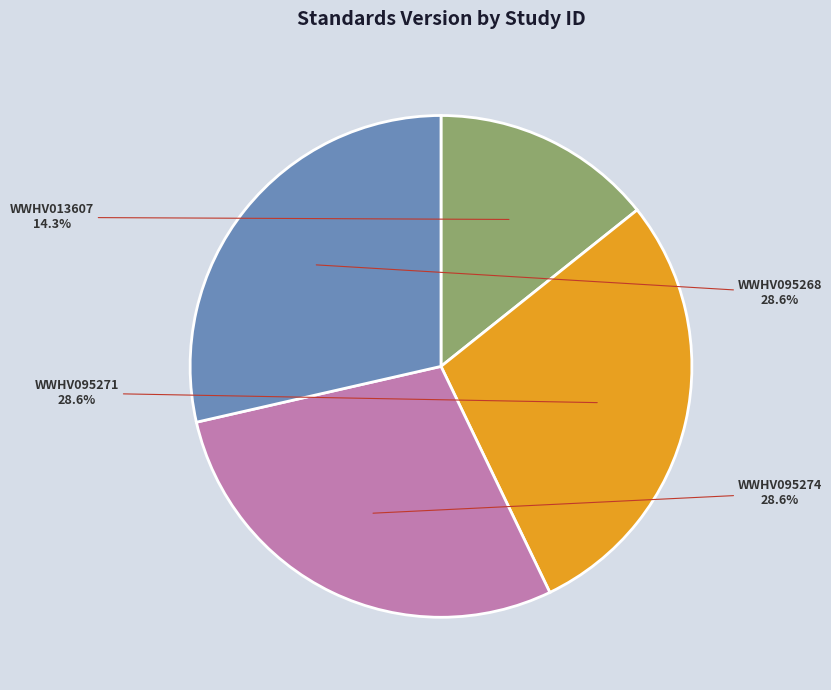

Approximately how many times larger is the value at WWHV013607 compared to WWHV095268?

0.5